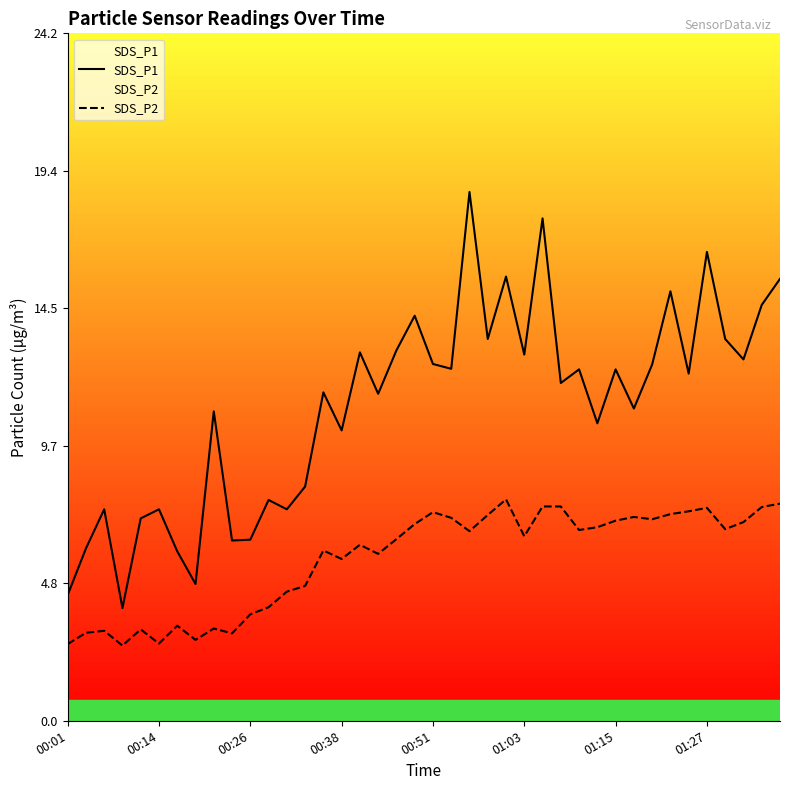

What is the difference between the SDS_P2 values at 39 and 00:01?

5.0